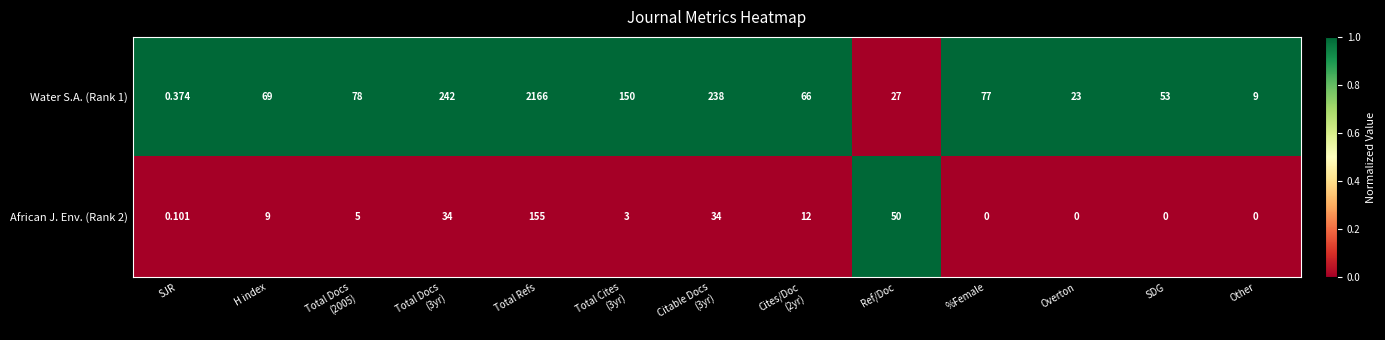

At which category does the chart reach its peak across all series?

Total Refs